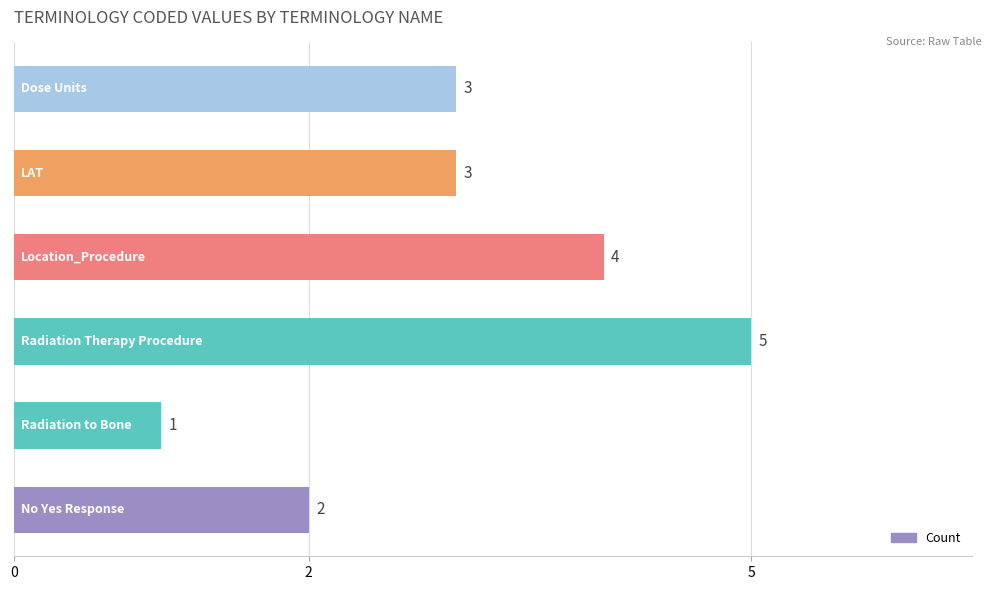

How many data points are less than 3?

2